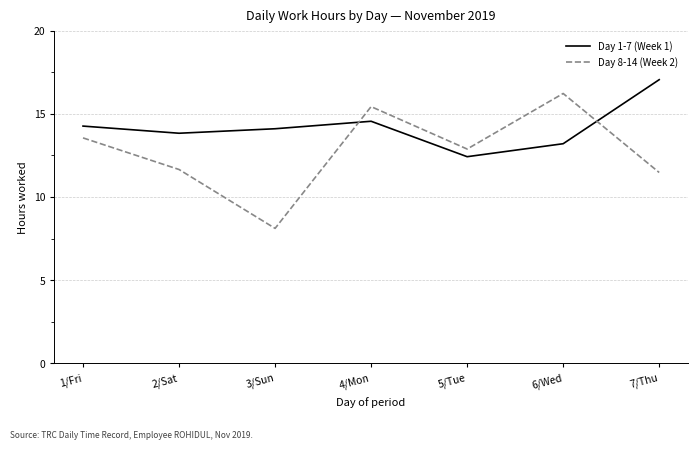

Which category has the highest value in the Day 1-7 (Week 1) series?

7/Thu